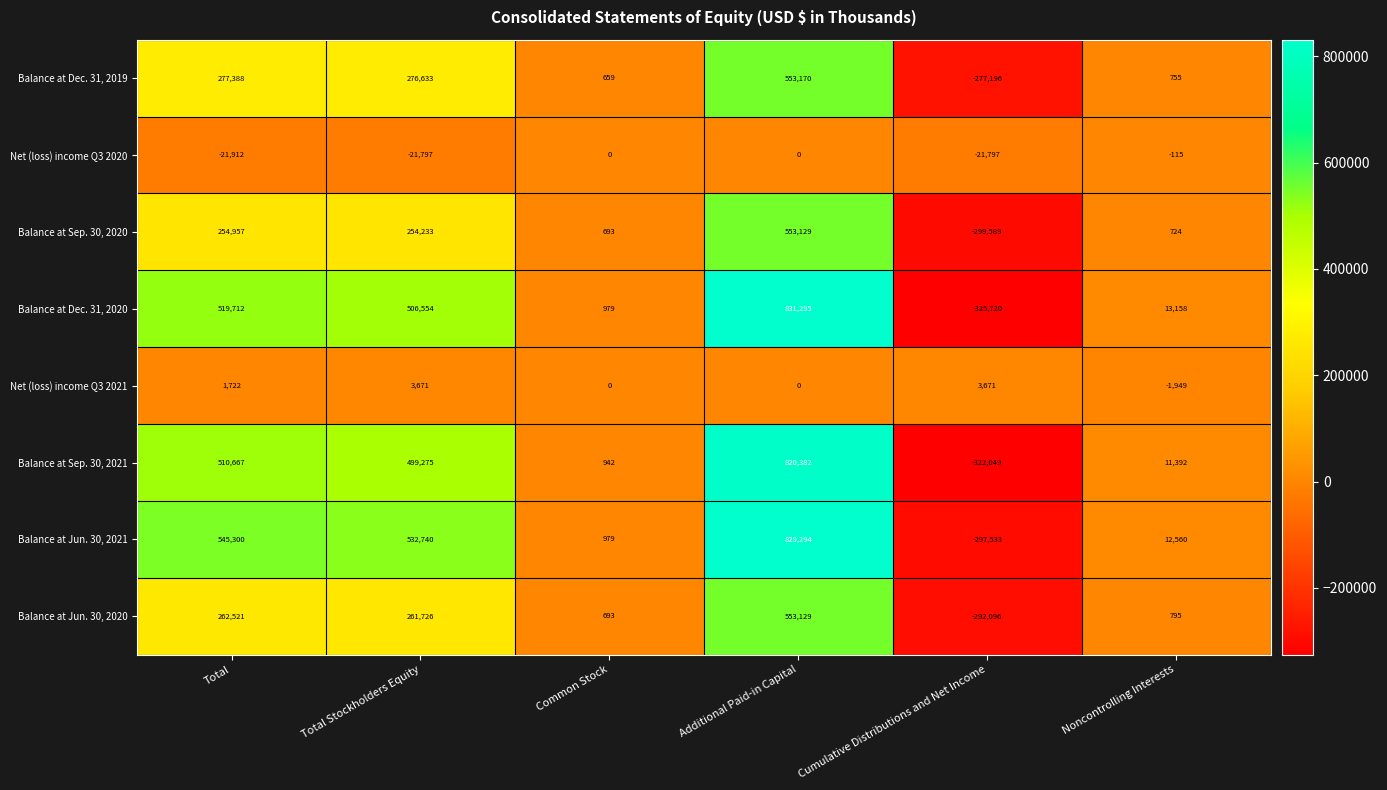

How many categories are shown in the chart?

6